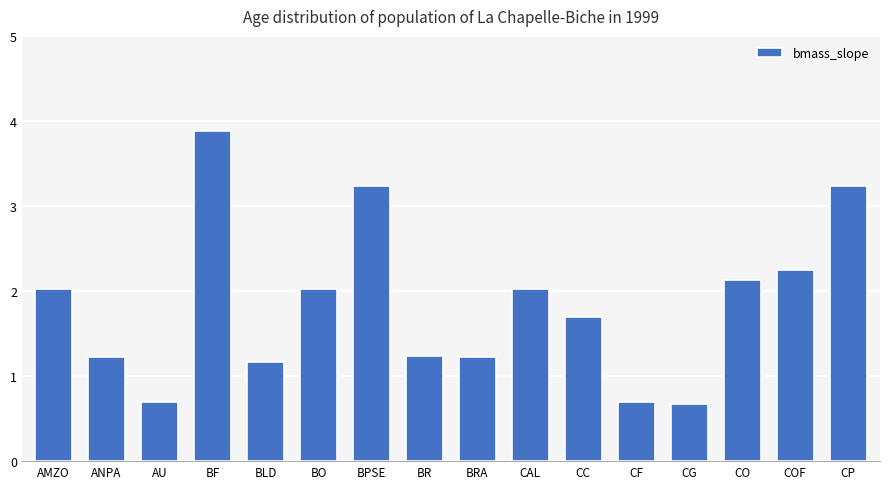

What is the minimum value shown in the chart?

0.7